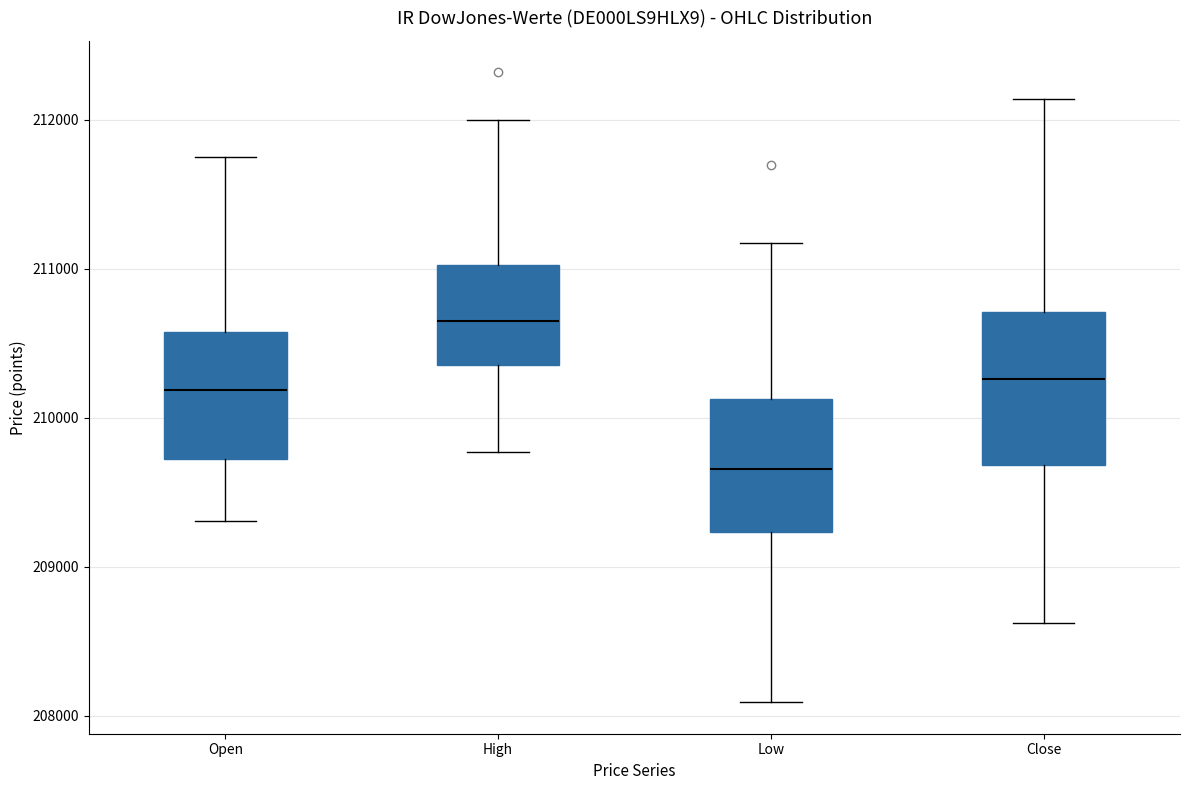

Comparing the boxes themselves (not the whiskers), which one is the tallest?

Close